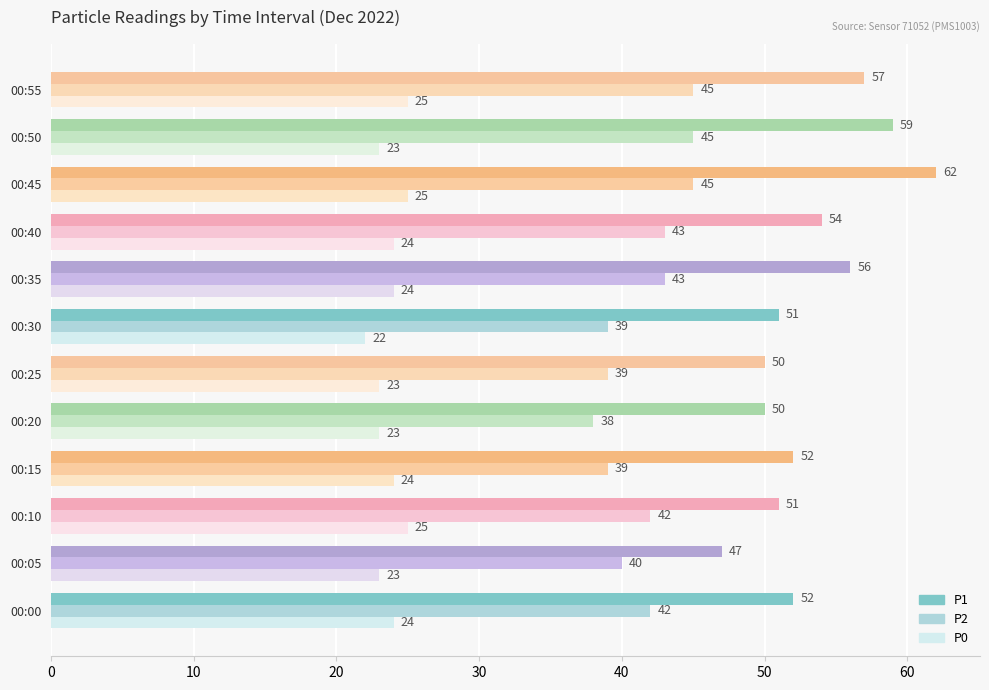

How many data points in P1 are less than 52?

5